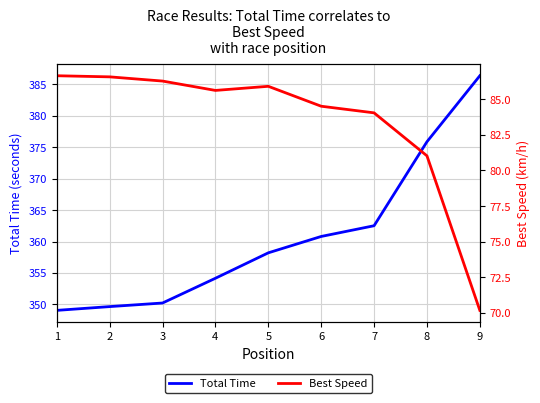

Reading left to right, list all the values displayed in this chart.

Total Time: 1=349.1	2=349.7	3=350.2	4=354.2	5=358.2	6=360.8	7=362.5	8=375.9	9=386.3
Best Speed: 1=86.7	2=86.6	3=86.3	4=85.6	5=85.9	6=84.5	7=84.0	8=81.0	9=70.2